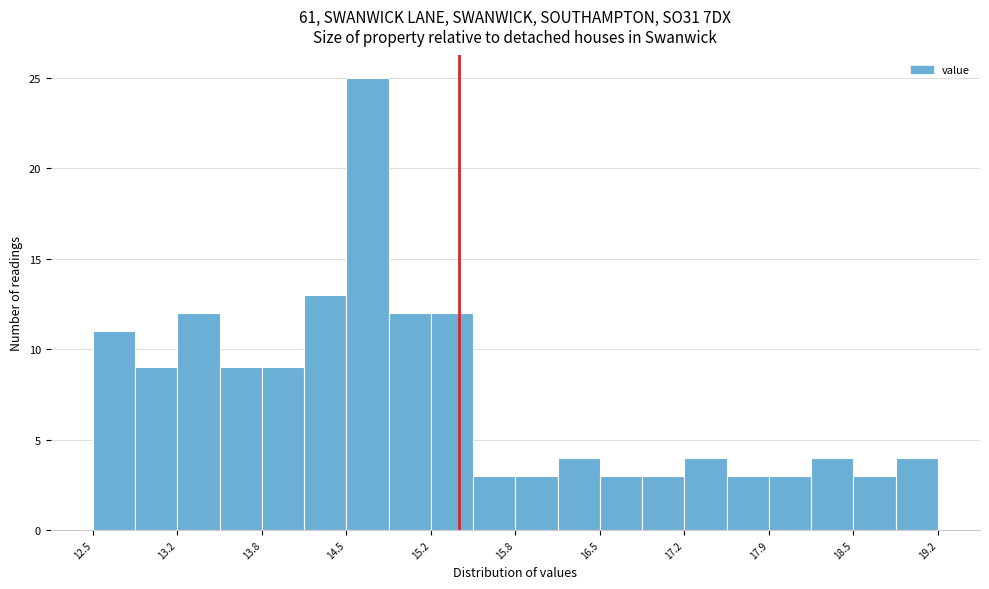

Read against the x-axis, roughly where is the centre of the tallest bar?

14.7